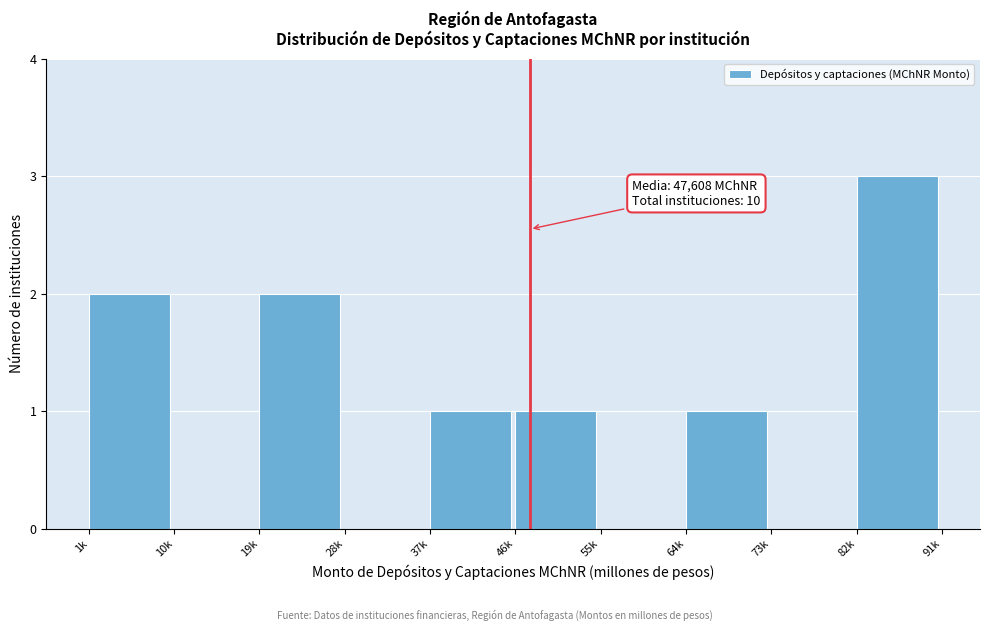

Reading left to right, transcribe all the data shown in this chart.

1k=2	10k=0	19k=2	28k=0	37k=1	46k=1	55k=0	64k=1	73k=0	82k=3